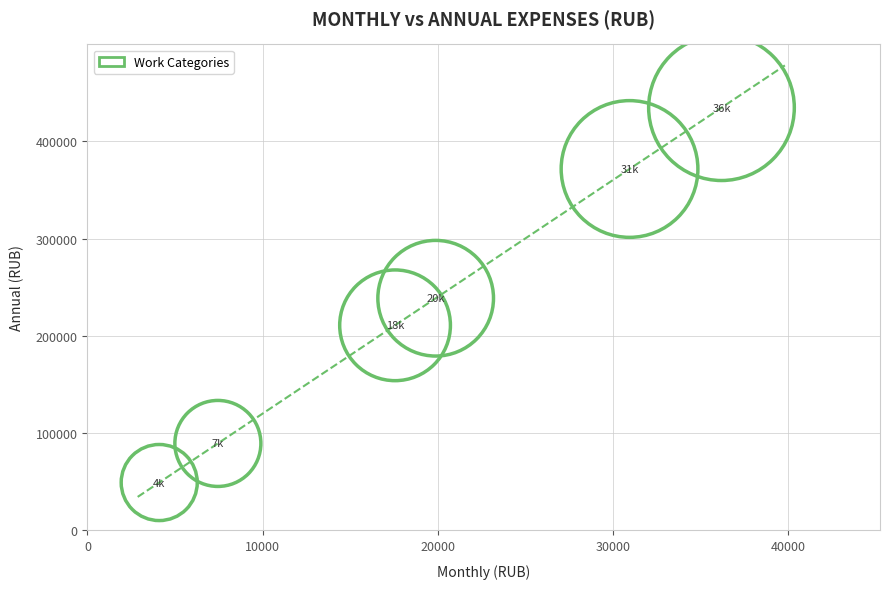

What is the range of Y values (max minus min)?

385257.1